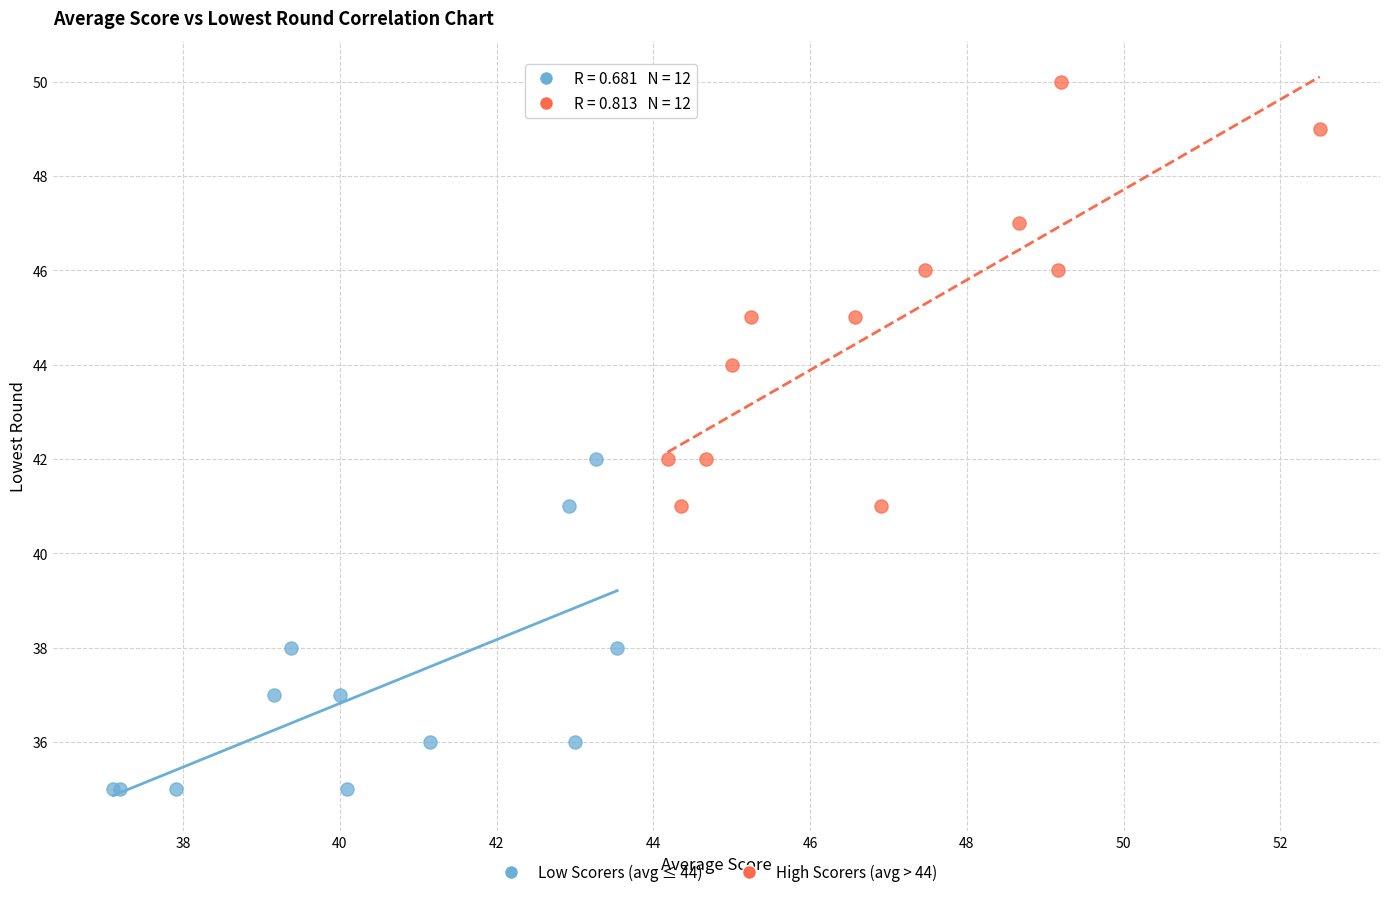

Which series has the largest Y range (max minus min)?

High Scorers (avg > 44)